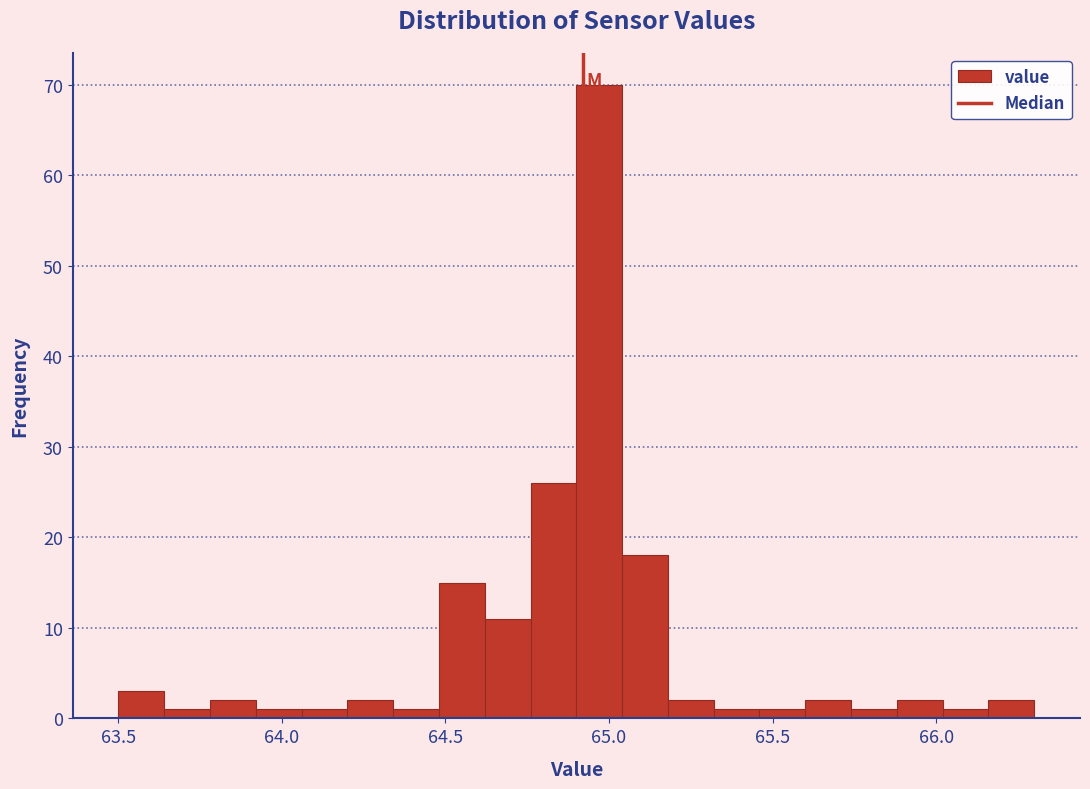

Around what value on the x-axis is the tallest bar? Give the approximate position of its centre, as read against the axis.

64.95